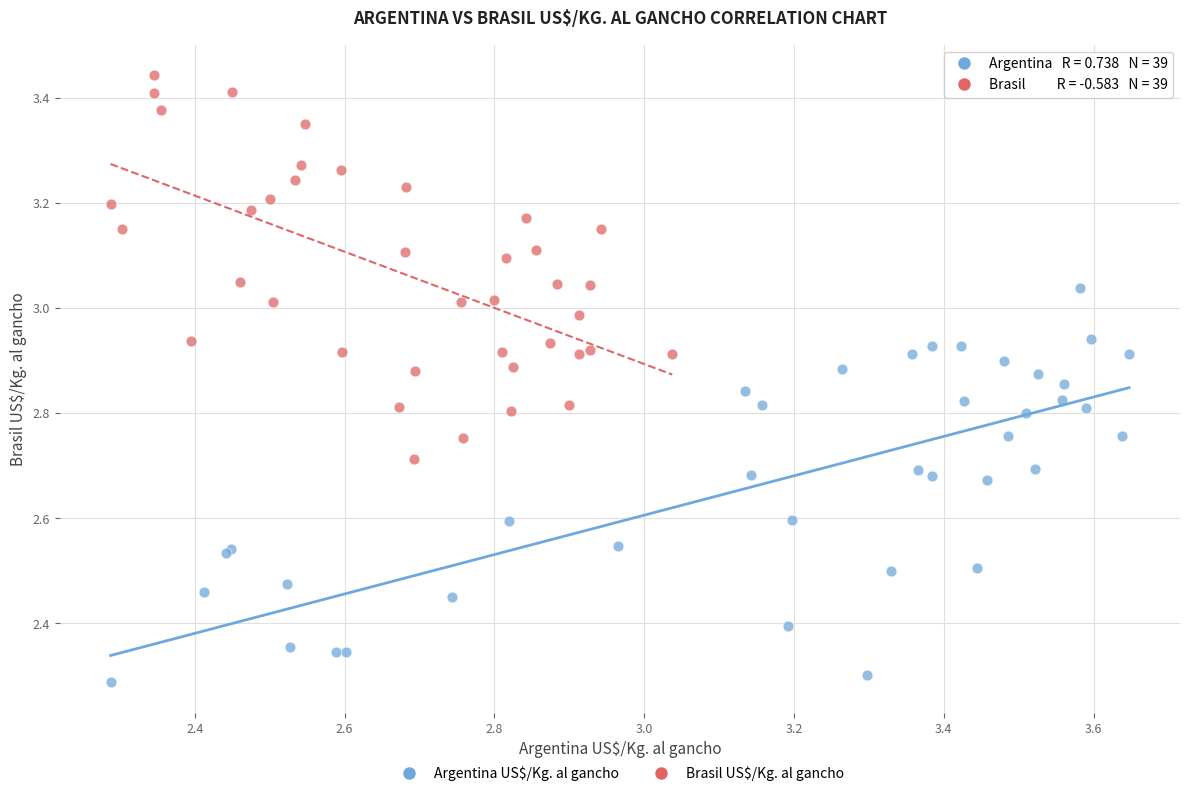

Which series contains the highest Y value?

Brasil US$/Kg. al gancho